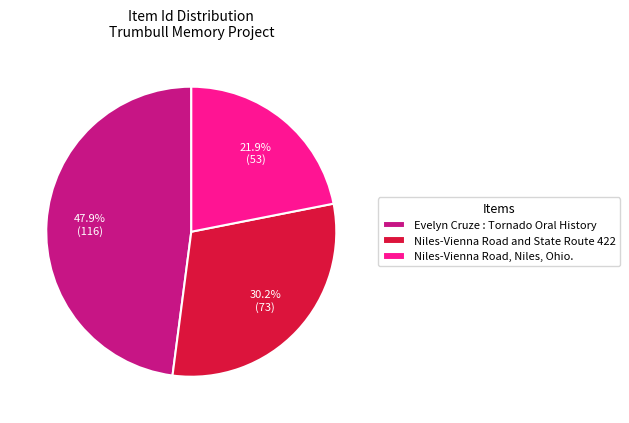

Does Niles-Vienna Road, Niles, Ohio. represent more than half of the total?

No